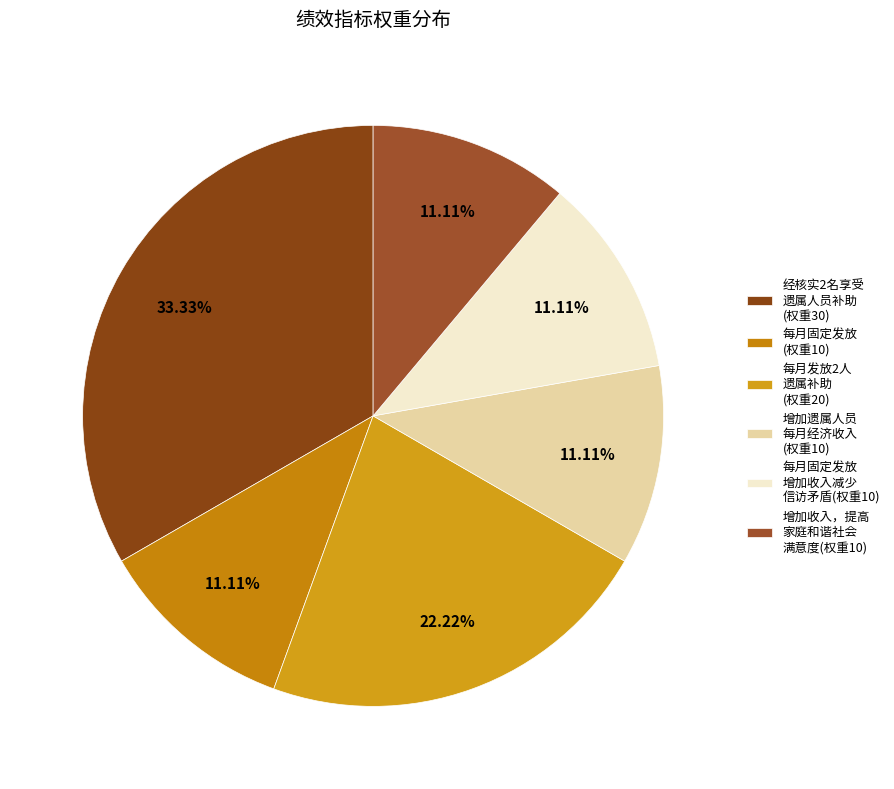

How many segments does this pie chart have?

6